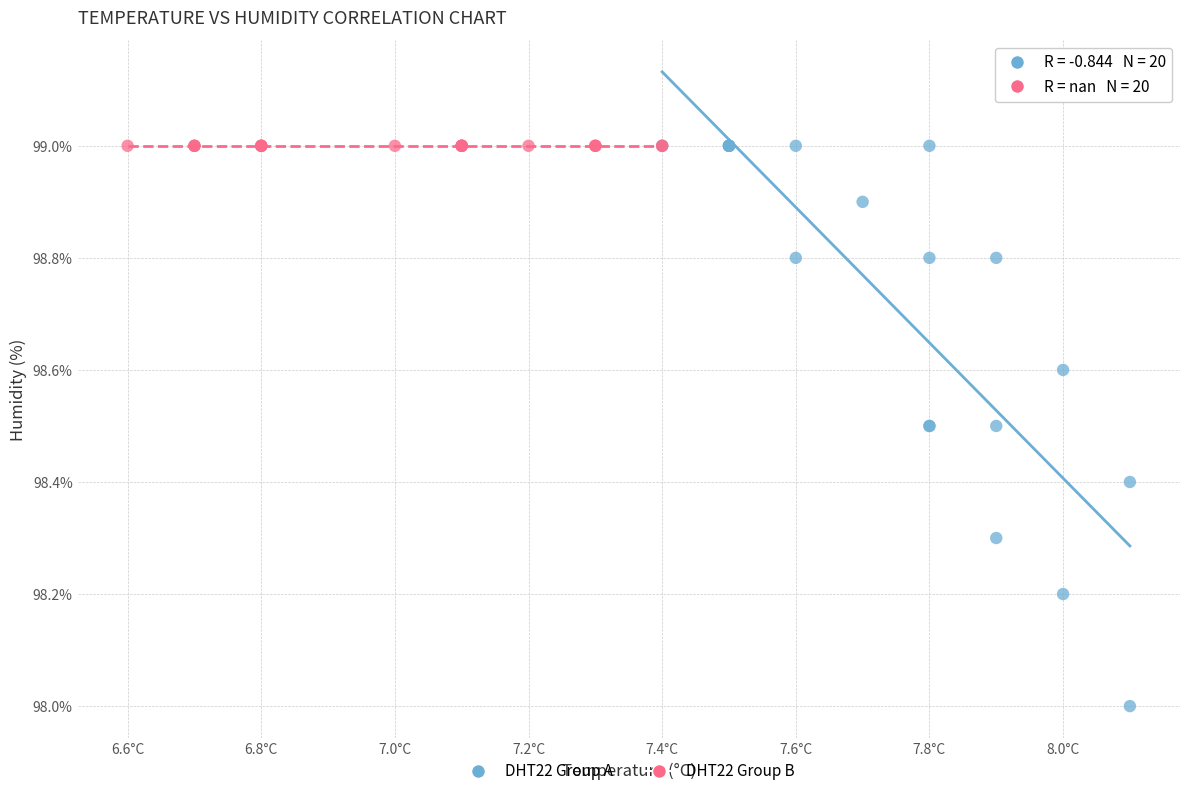

Which series reaches the minimum Y coordinate?

DHT22 Group A